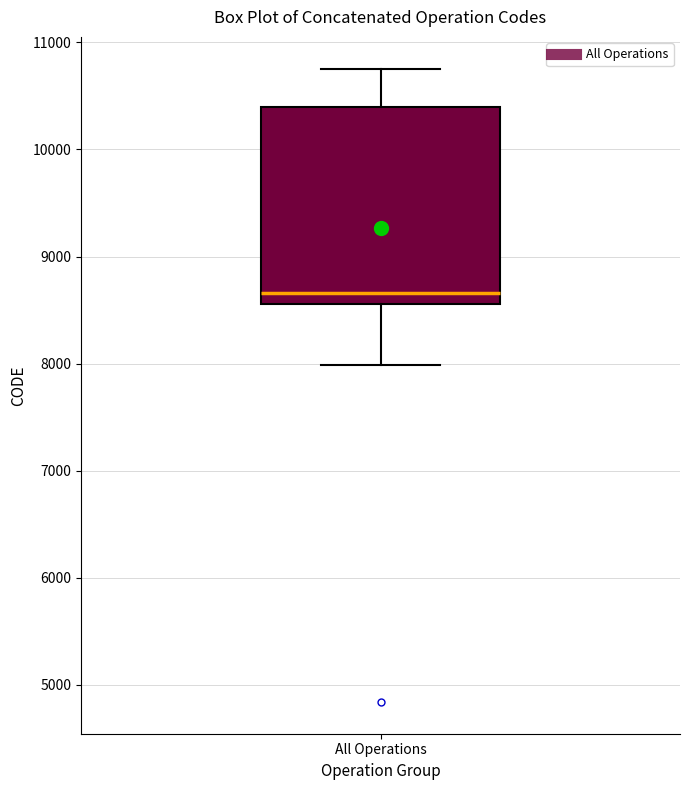

Read this box plot against the y-axis: the position of the median line, the range covered by the box, and the ends of both whiskers. The values are not printed on the chart, so give them approximately, as read against the axis.

median 8700, box 8600 to 10400, whiskers 8000 to 10800